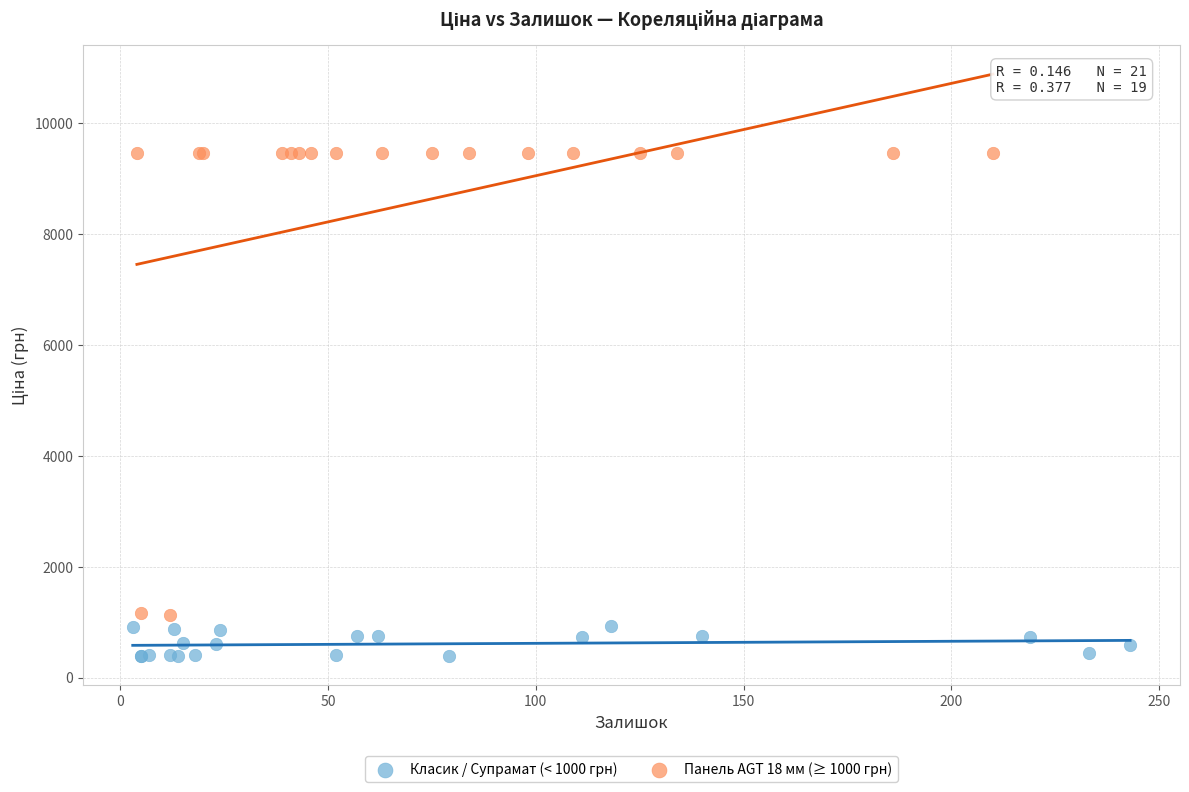

Which series contains the lowest Y value?

Класик / Супрамат (< 1000 грн)